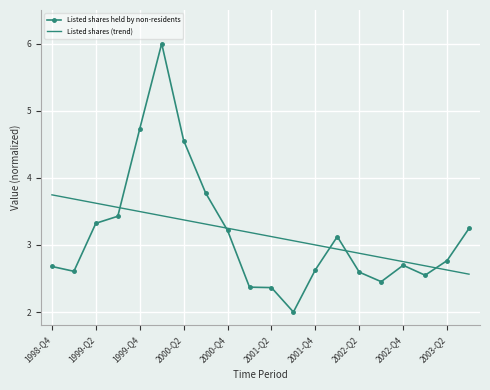

What is the highest value of the Listed shares held by non-residents series?

6.0